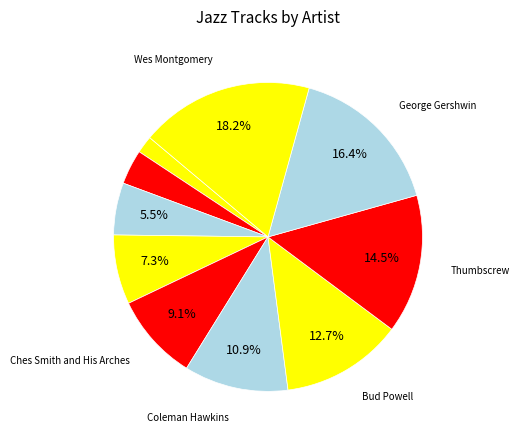

What is the largest slice in the pie chart?

Wes Montgomery